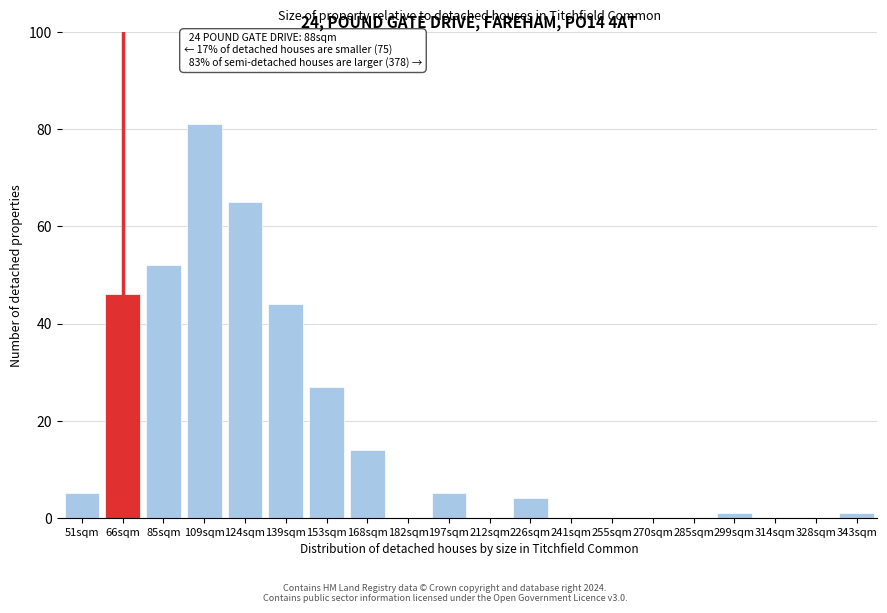

Reading left to right, transcribe all the data shown in this chart.

51sqm=5	66sqm=46	85sqm=52	109sqm=81	124sqm=65	139sqm=44	153sqm=27	168sqm=14	182sqm=0	197sqm=5	212sqm=0	226sqm=4	241sqm=0	255sqm=0	270sqm=0	285sqm=0	299sqm=1	314sqm=0	328sqm=0	343sqm=1